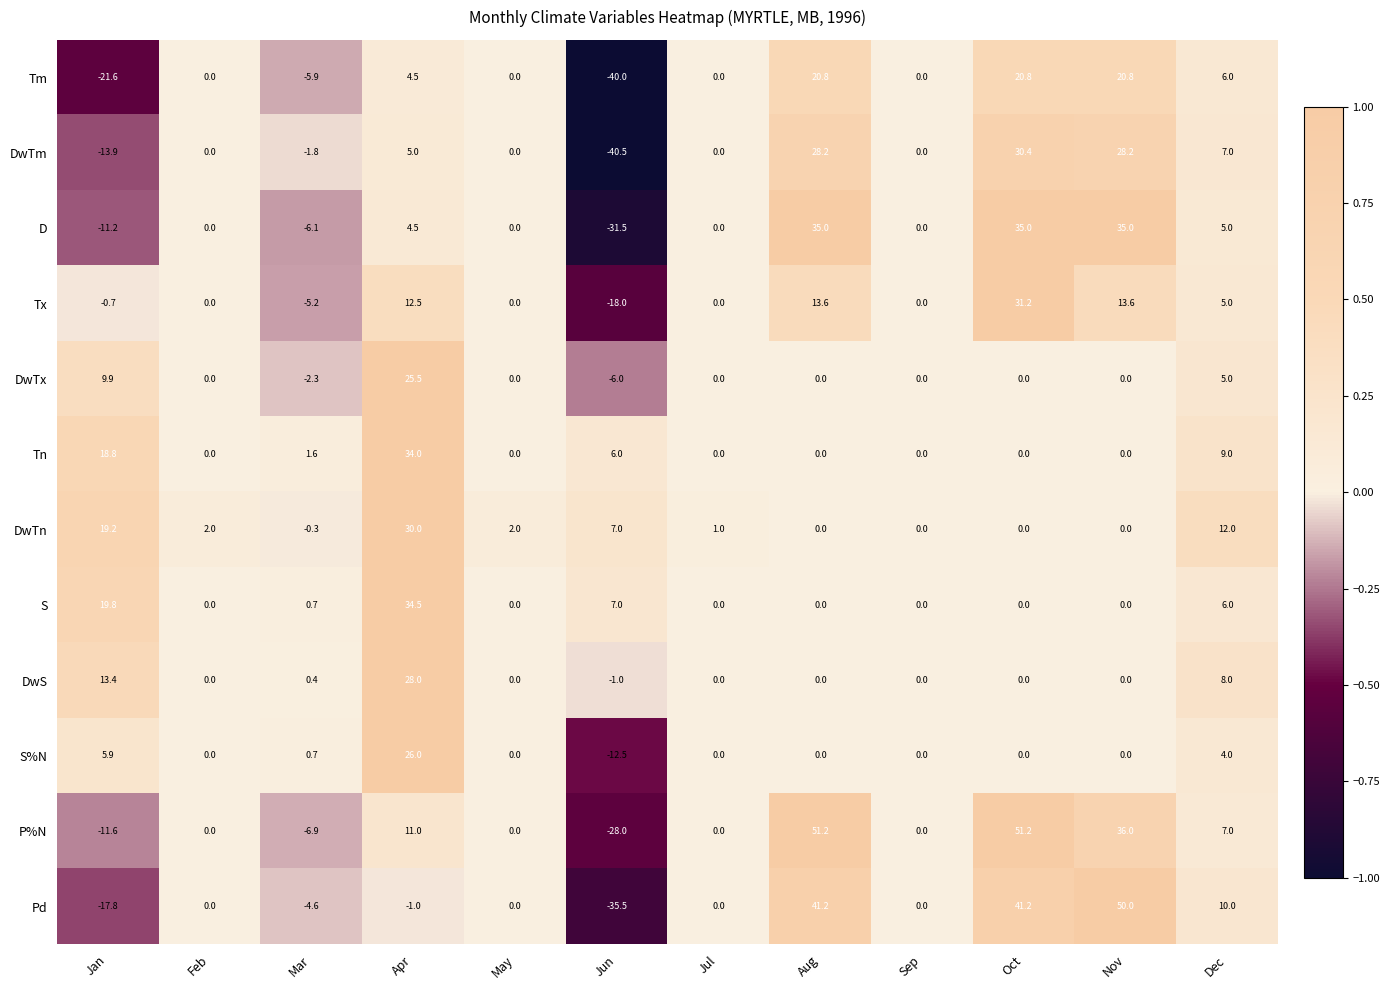

Rank the series by their maximum value, from highest to lowest.

P%N, Pd, D, S, Tn, Tx, DwTm, DwTn, DwS, S%N, DwTx, Tm